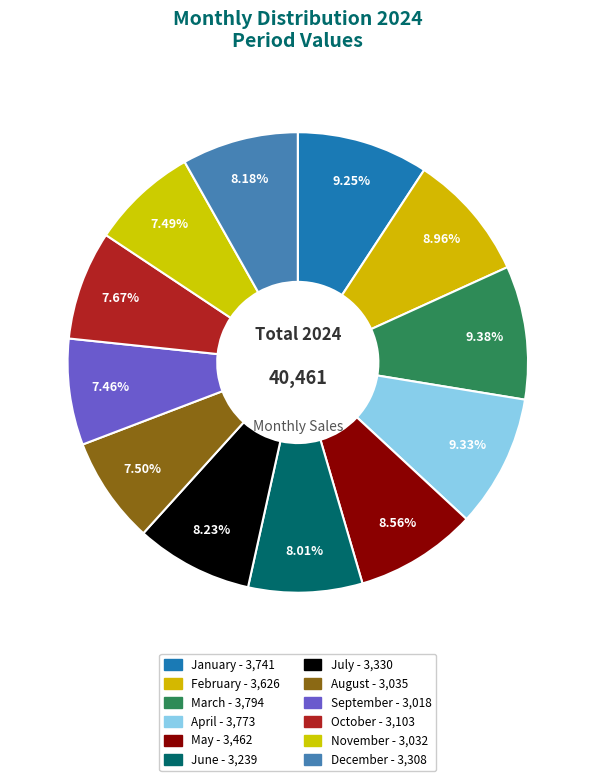

Does any single category account for the majority?

No